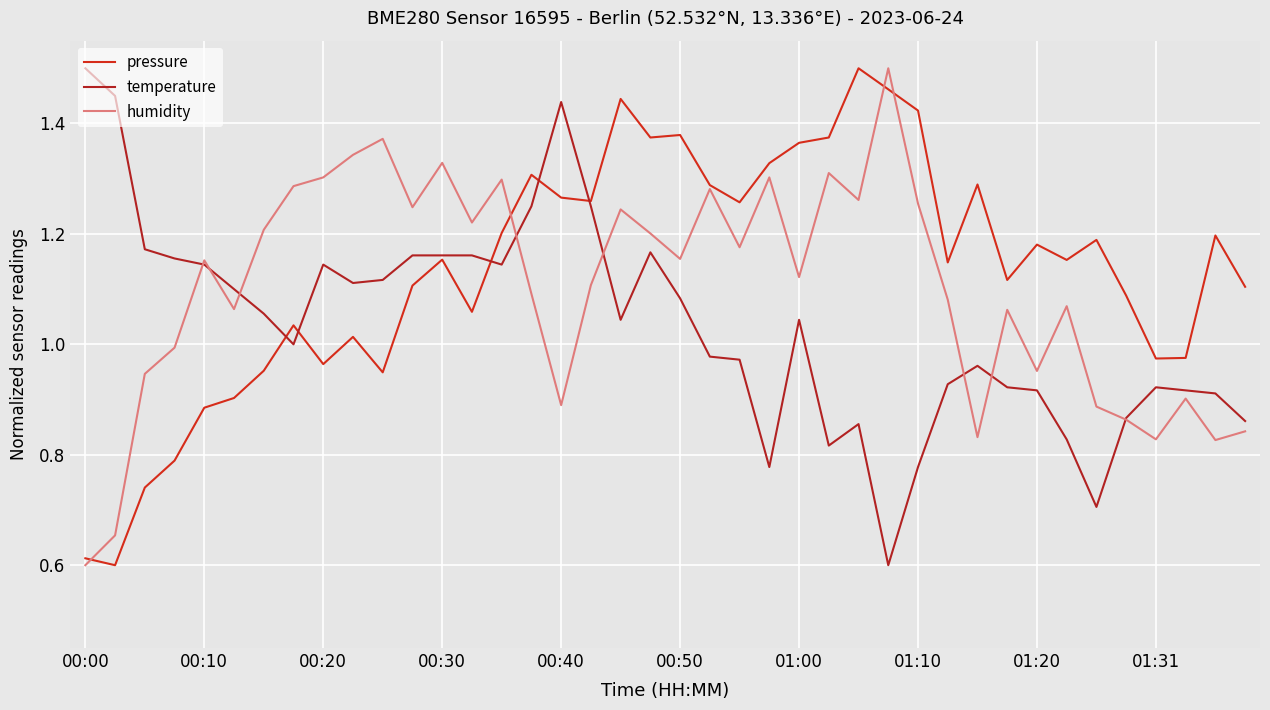

How many lines are shown in the chart?

3